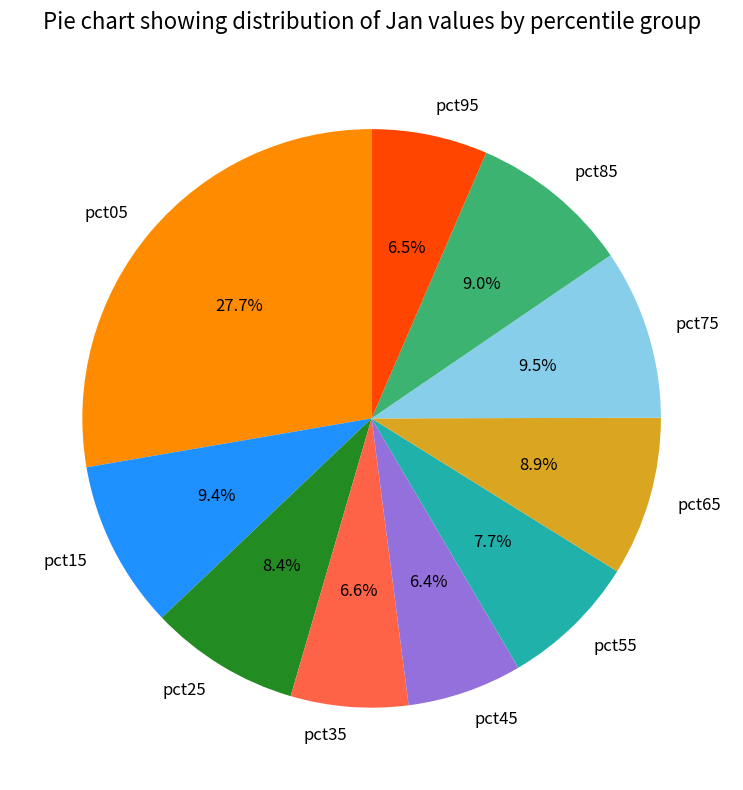

Does any single category account for the majority?

No